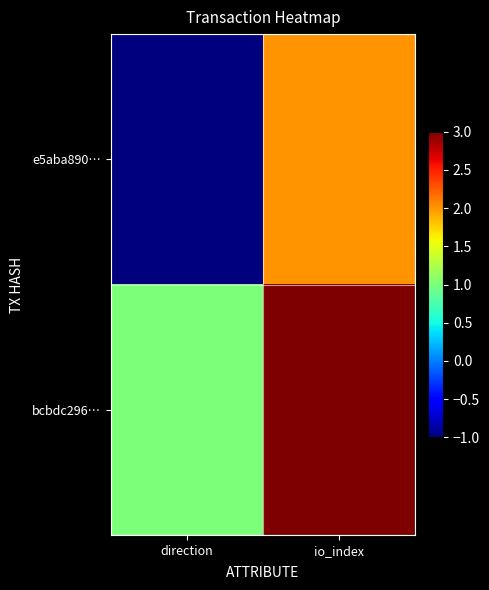

Which category has the lowest value across all series?

direction